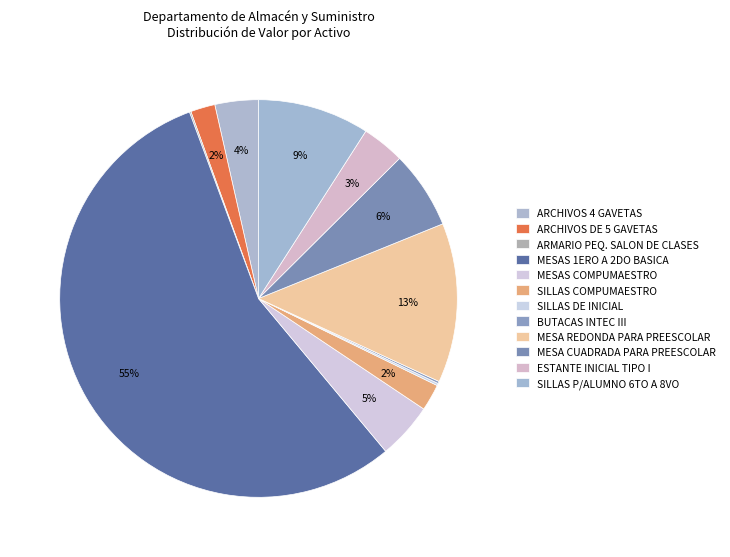

To the nearest percent, what percentage of the pie is ARCHIVOS 4 GAVETAS?

4%